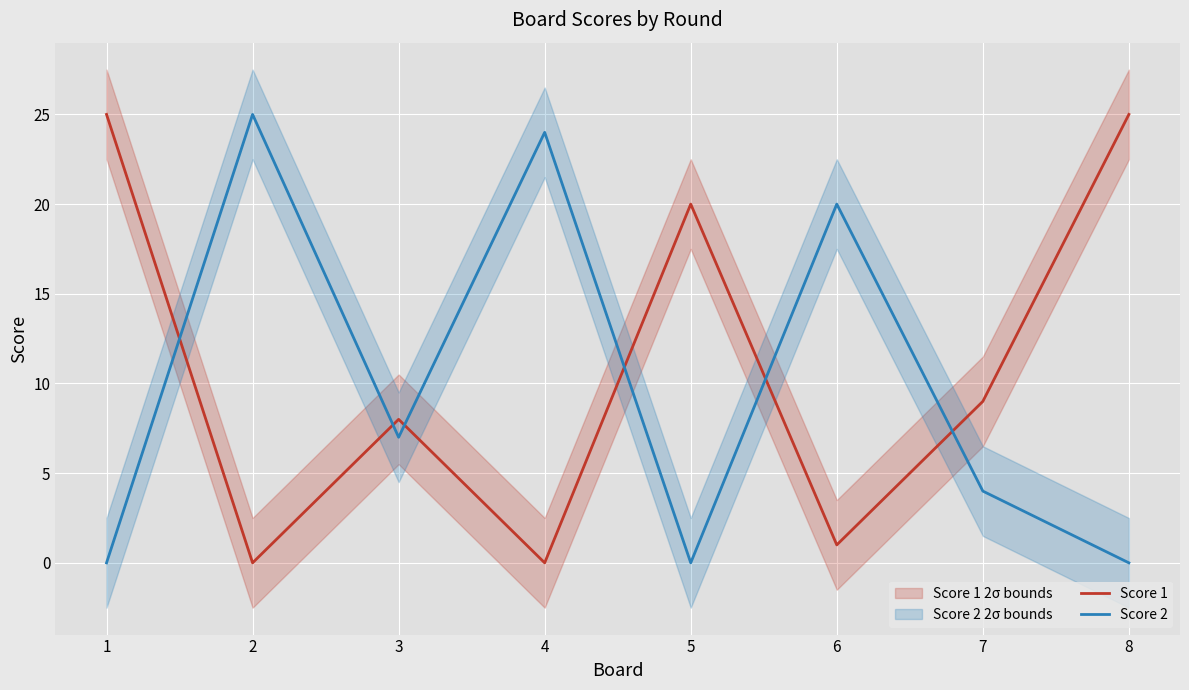

What is the value of the Score 1 point at the 5th from the left?

20